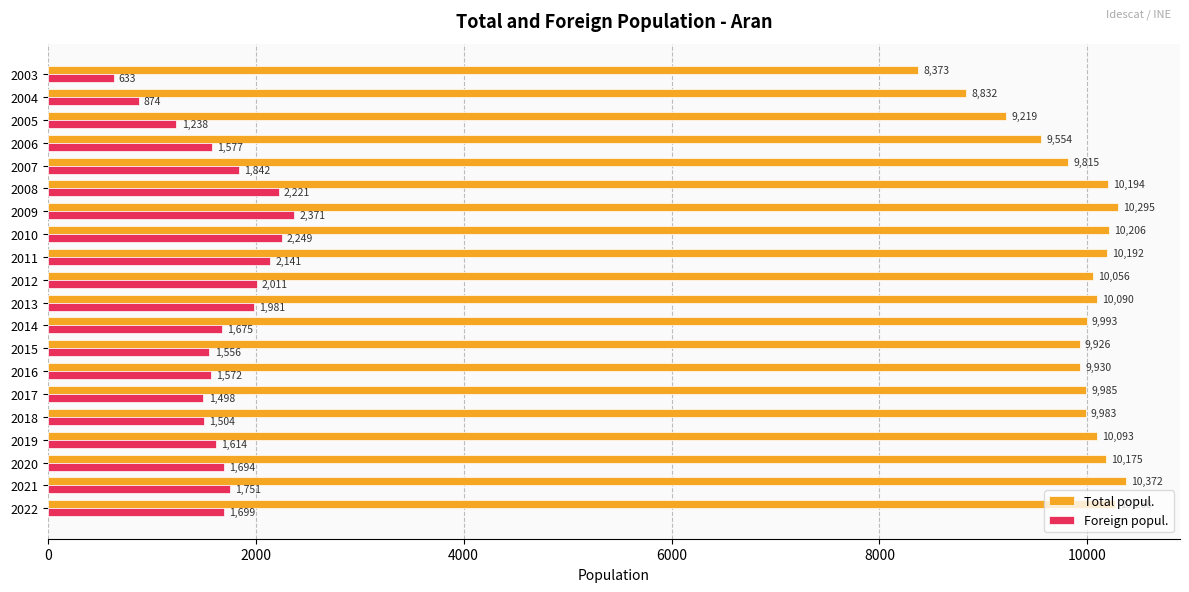

Which category has the highest value in the Foreign popul. series?

2009